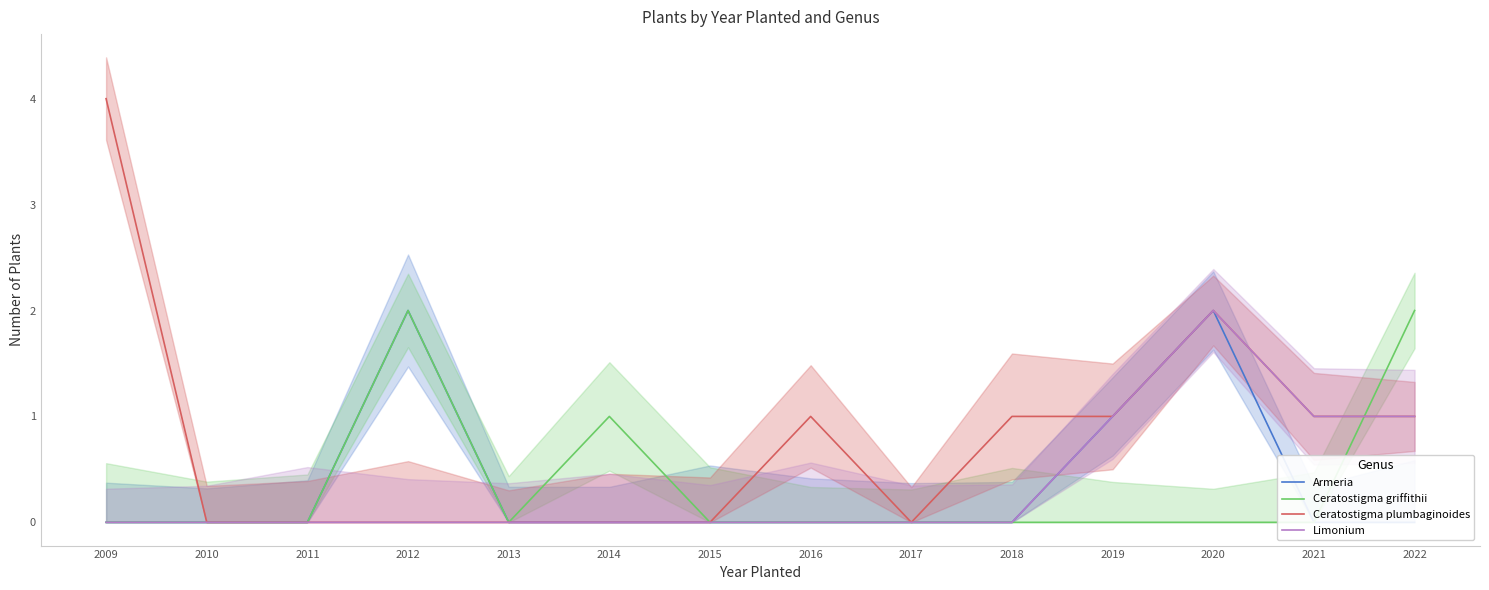

Reading left to right, extract all data points from this chart.

Armeria: 2009=0	2010=0	2011=0	2012=2	2013=0	2014=0	2015=0	2016=0	2017=0	2018=0	2019=1	2020=2	2021=0	2022=0
Ceratostigma griffithii: 2009=0	2010=0	2011=0	2012=2	2013=0	2014=1	2015=0	2016=0	2017=0	2018=0	2019=0	2020=0	2021=0	2022=2
Ceratostigma plumbaginoides: 2009=4	2010=0	2011=0	2012=0	2013=0	2014=0	2015=0	2016=1	2017=0	2018=1	2019=1	2020=2	2021=1	2022=1
Limonium: 2009=0	2010=0	2011=0	2012=0	2013=0	2014=0	2015=0	2016=0	2017=0	2018=0	2019=1	2020=2	2021=1	2022=1